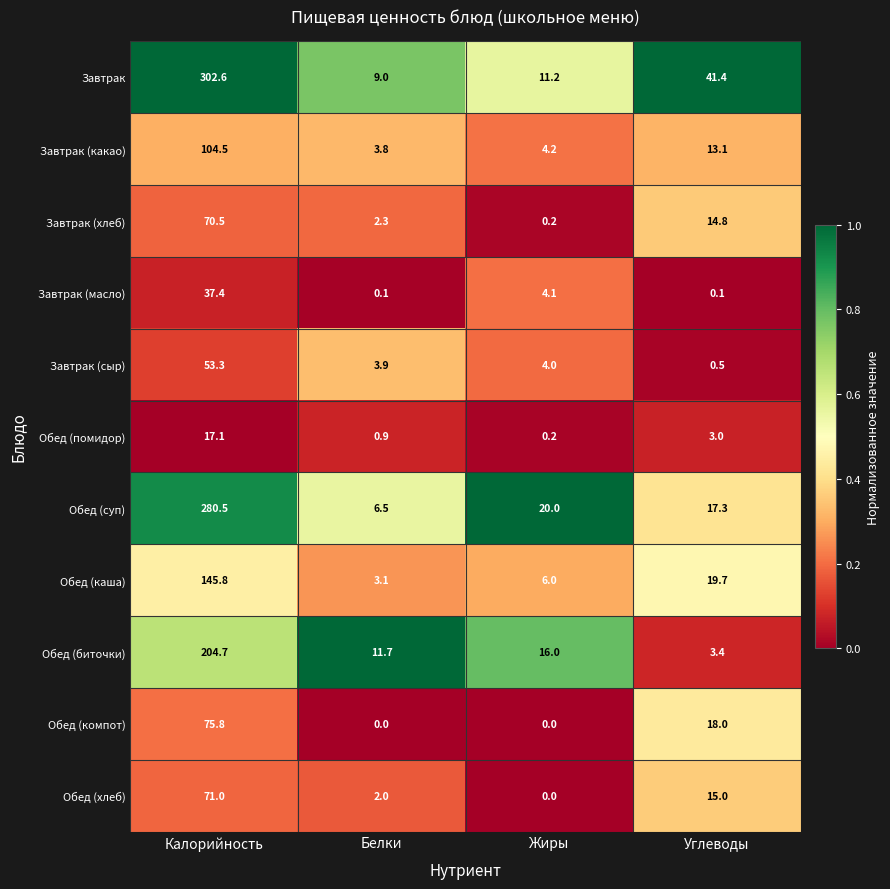

Which series has the largest range (max minus min)?

Завтрак